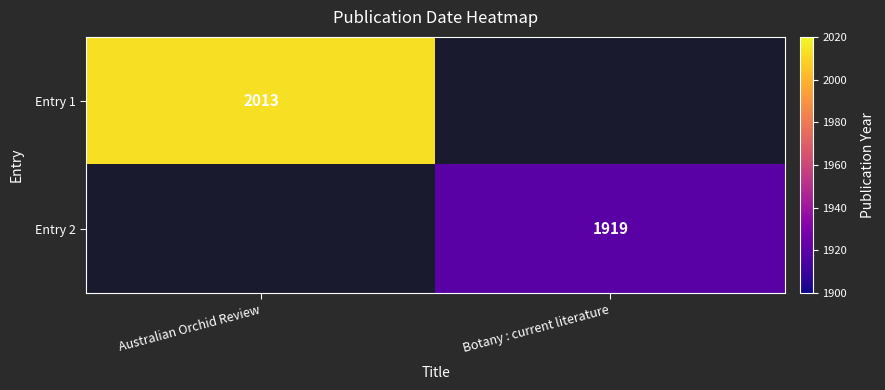

Is it true that Entry 2 equals 3175 at Botany : current literature?

False